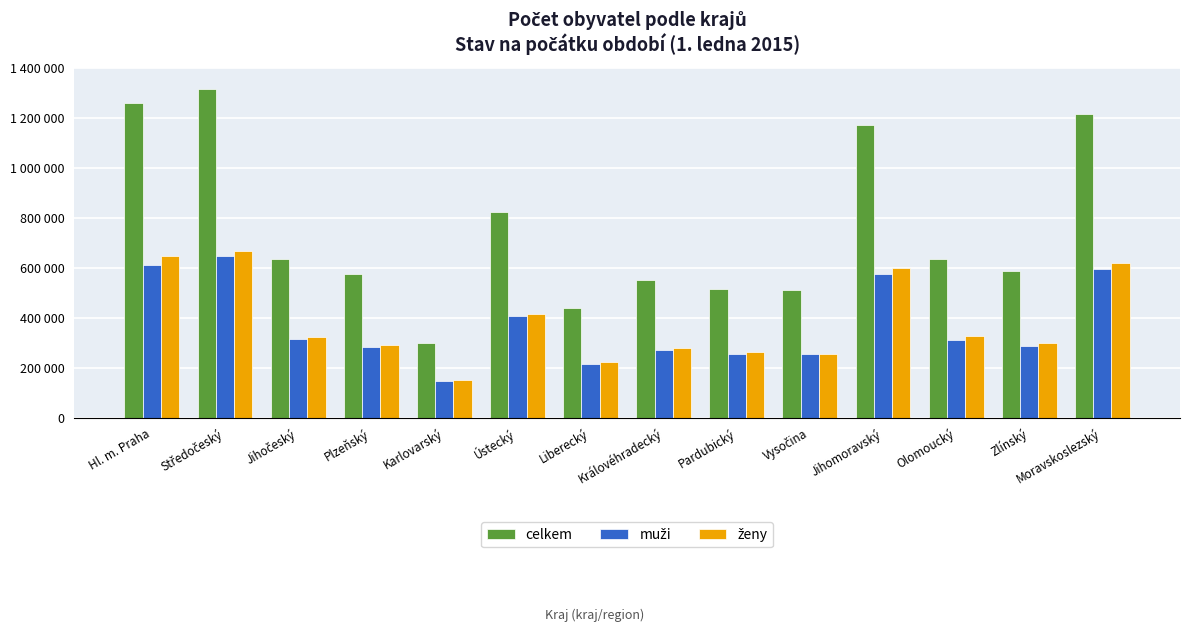

Reading left to right, extract all data points from this chart.

celkem: 1259079	1315299	637300	575123	299293	823972	438851	551590	516372	509895	1172853	635711	585261	1217676
muži: 610376	649245	314047	284689	147767	408283	215413	271147	255137	253176	574178	310718	286361	596390
ženy: 648703	666054	323253	290434	151526	415689	223438	280443	261235	256719	598675	324993	298900	621286